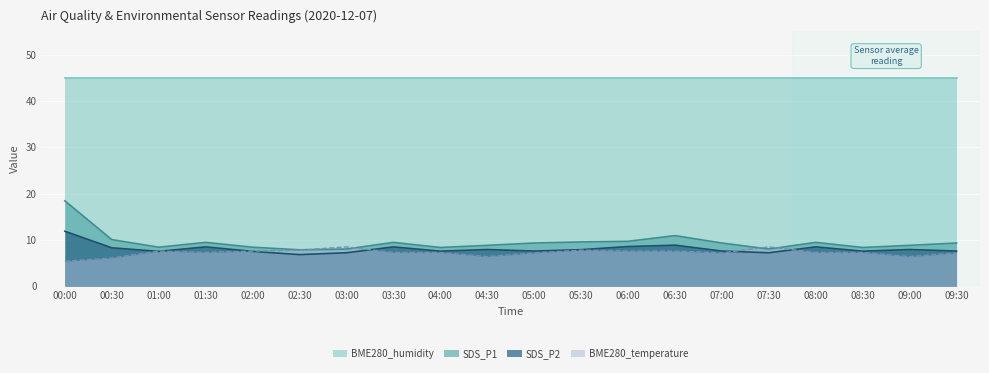

How many lines are shown in the chart?

4